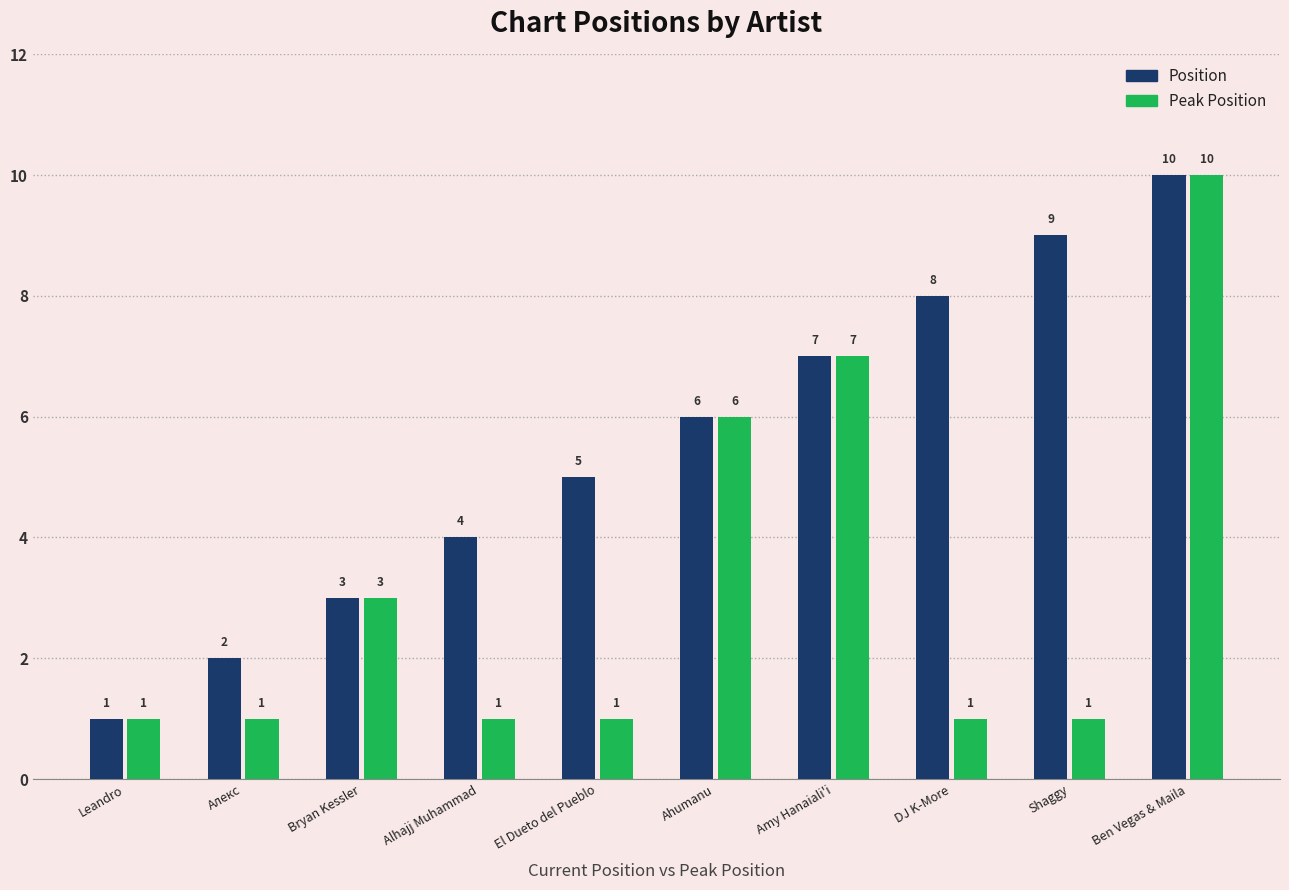

The Position series shows 4 at Alhajj Muhammad. True or false?

True